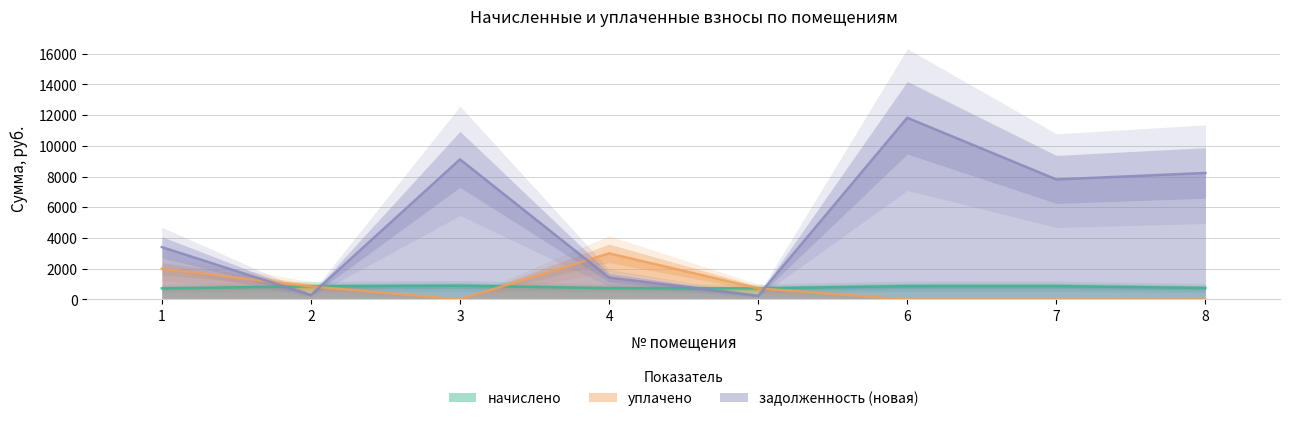

Reading left to right, what are all the values shown in this chart?

начислено: 721.4	851.0	894.2	736.6	723.6	866.2	868.3	747.4
уплачено: 2000.0	851.0	0.0	3000.0	723.6	0.0	0.0	0.0
задолженность (новая): 3409.0	283.7	9122.2	1423.2	241.2	11832.0	7816.8	8237.3